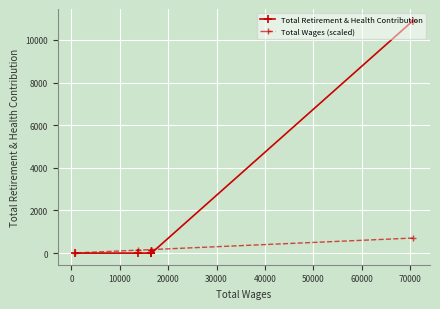

At how many categories does at least one series exceed 7539?

1